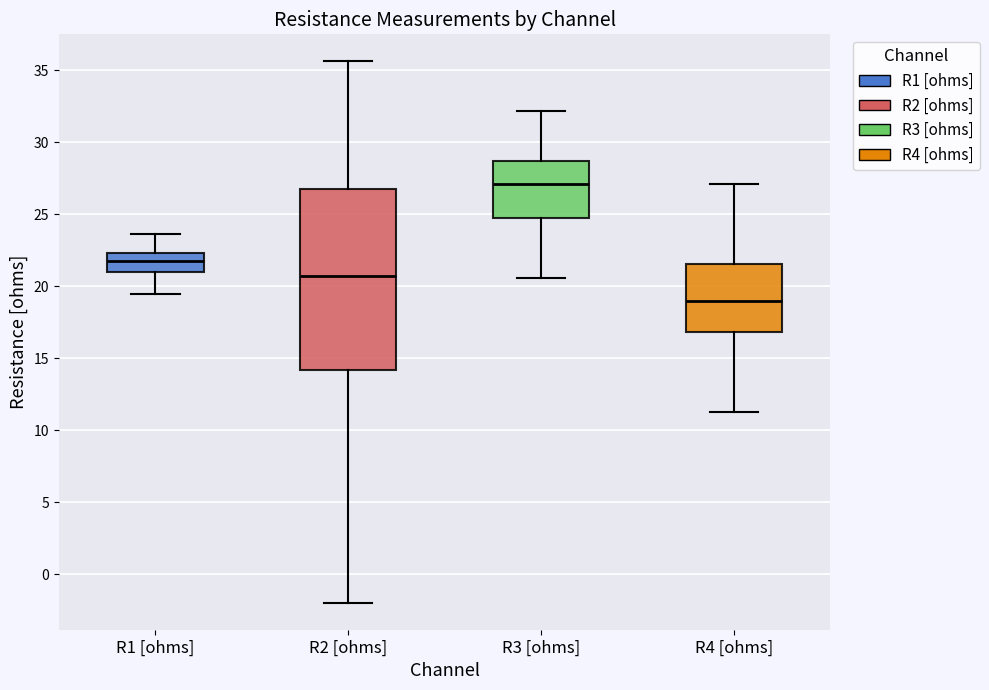

Which box's median line is the lowest?

R4 [ohms]